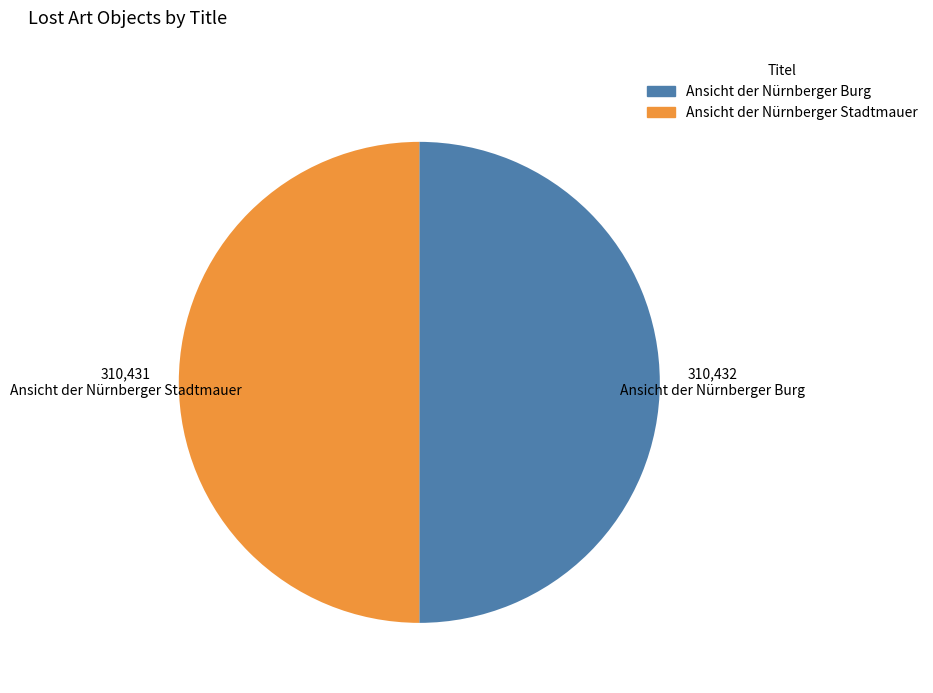

Count the number of slices in the pie.

2